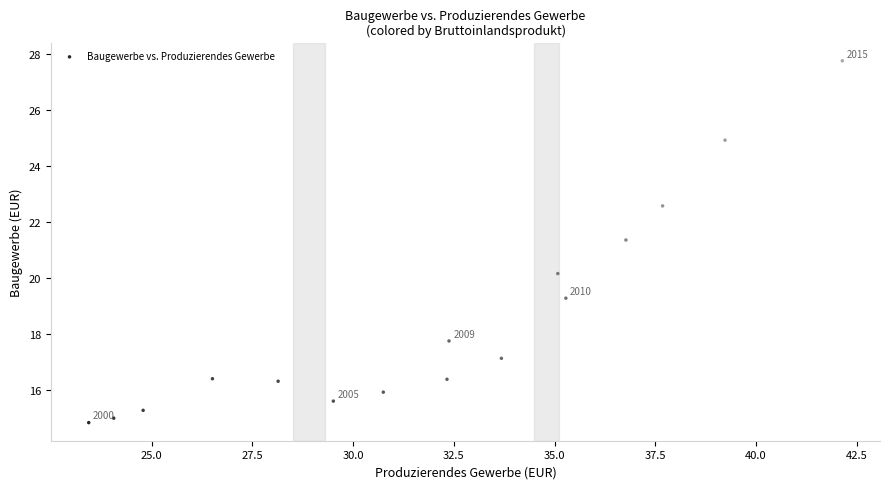

What Y value in the scatter plot is closest to 21?

21.4